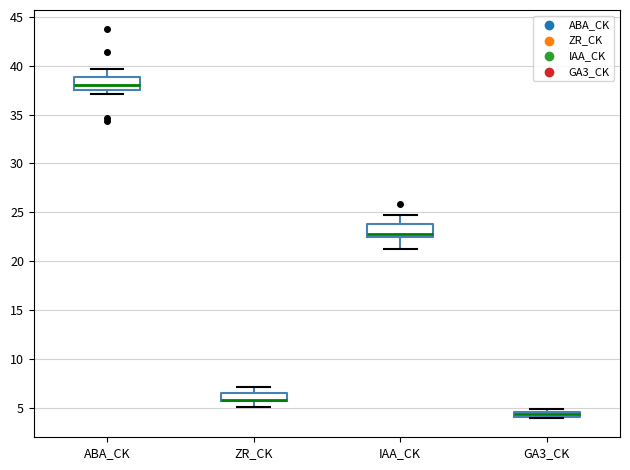

Where does the upper whisker of the box for ABA_CK end on the y-axis? The values are not printed on the chart, so give them approximately, as read against the axis.

39.5